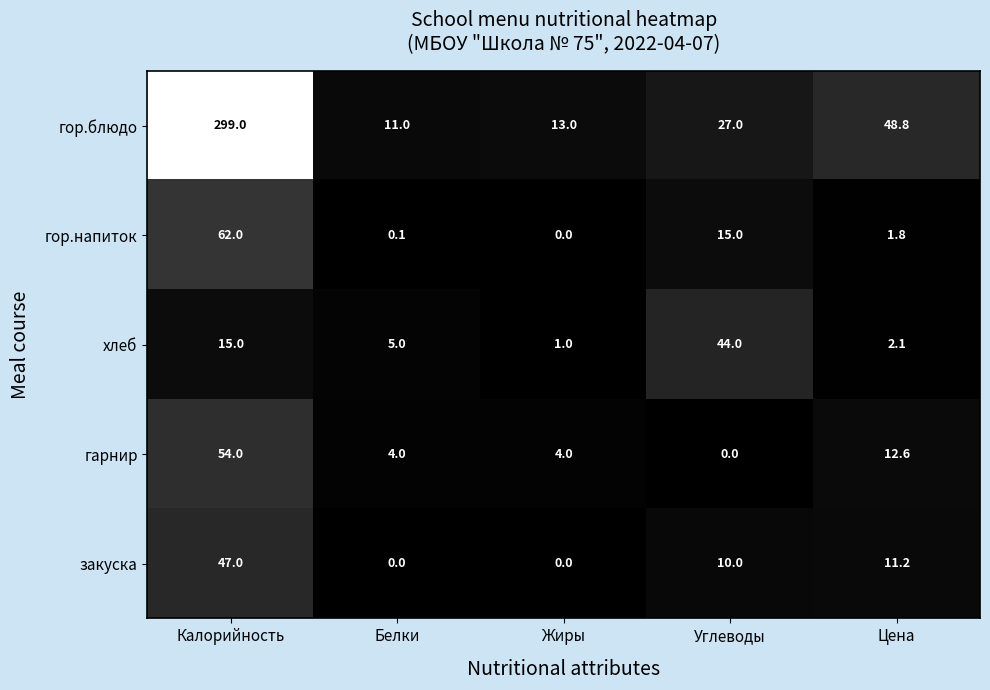

Where is закуска nearest to the value 23?

Цена